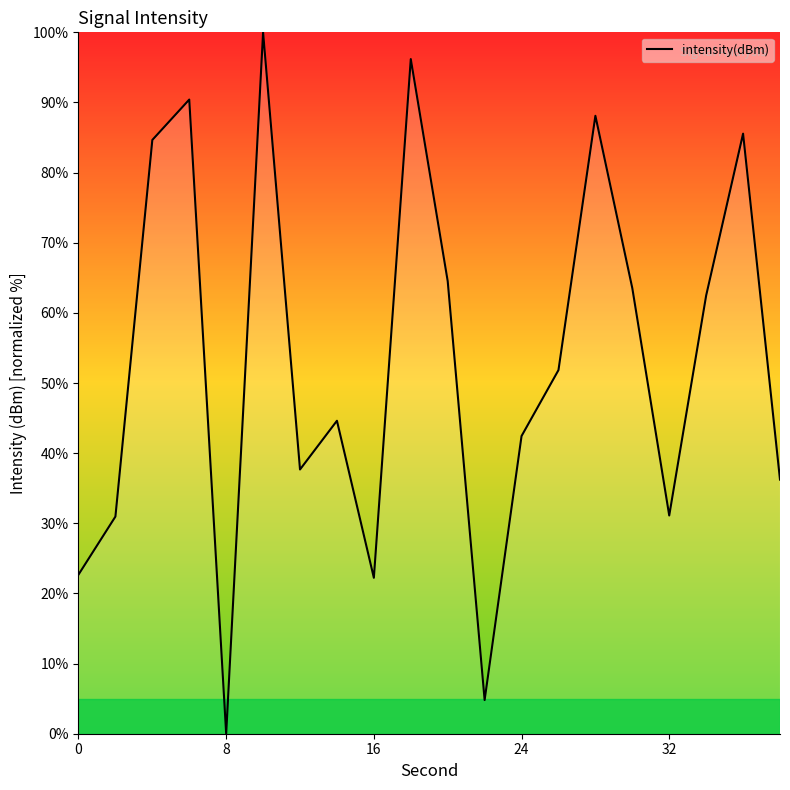

What is the maximum value shown in the chart?

100.0